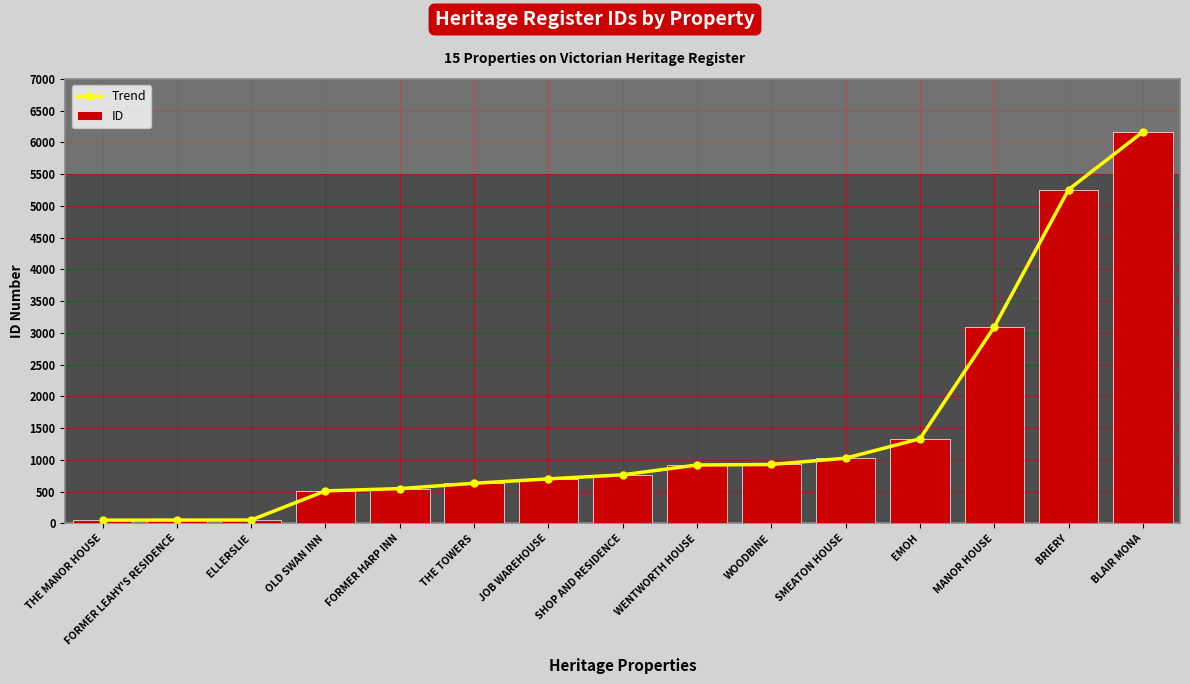

The value of ID at WOODBINE is 193. True or false?

False